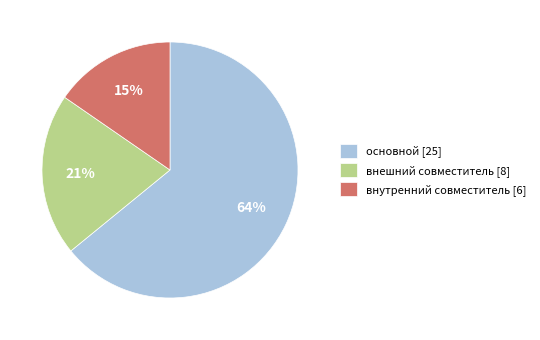

To the nearest percent, what is the combined percentage of внешний совместитель and основной?

85%